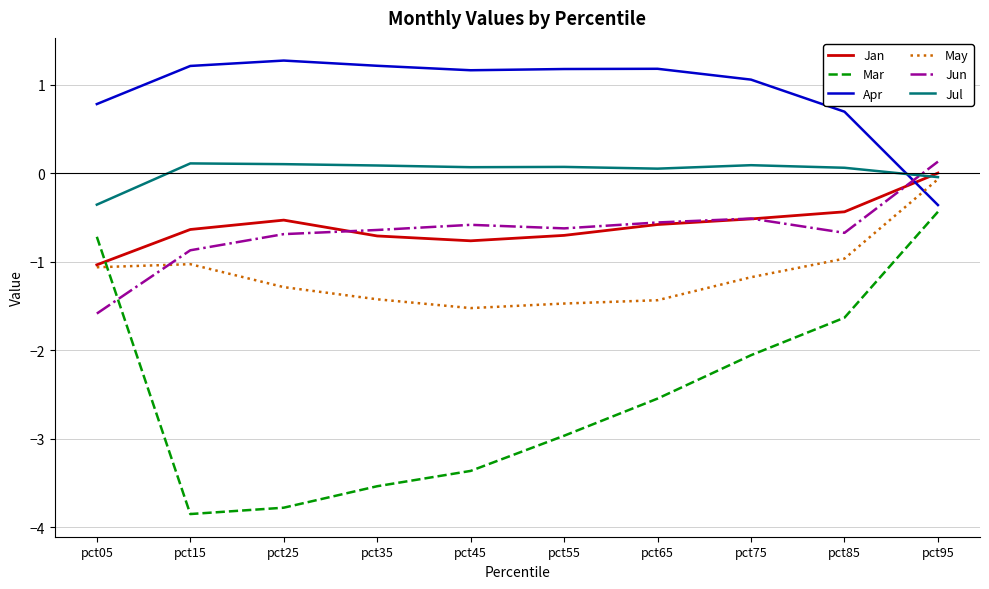

True or false: Apr has more than 2 points higher than both neighbors.

False